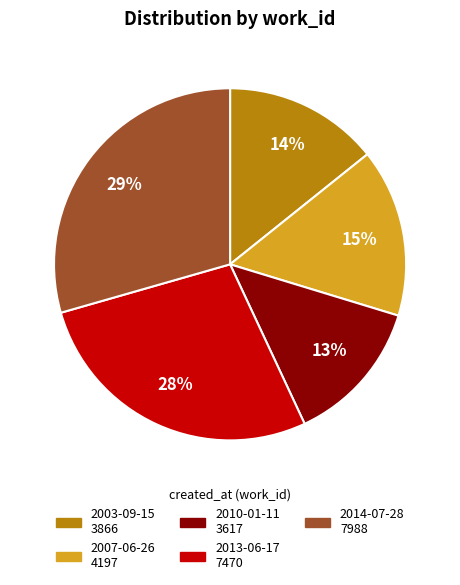

To the nearest percent, what is the average slice percentage?

20%